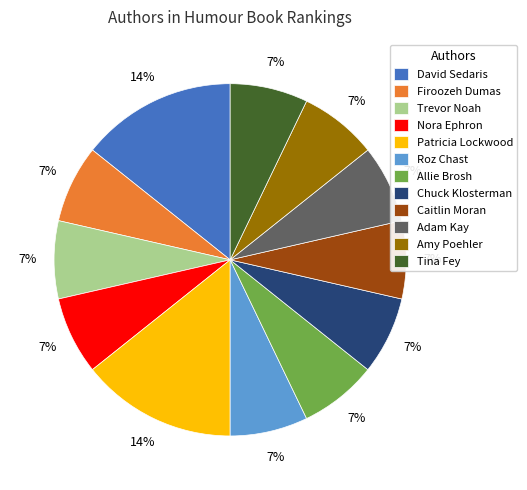

Is there a majority slice in this chart?

No